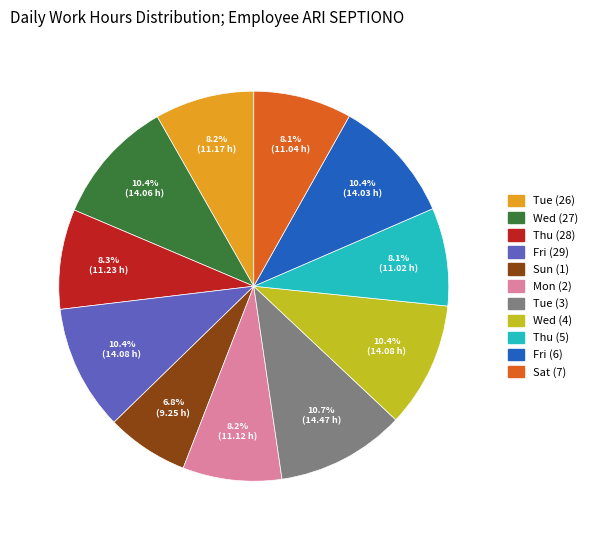

To the nearest percent, what is the difference between the Tue (26) and Wed (27) slice percentages?

2%